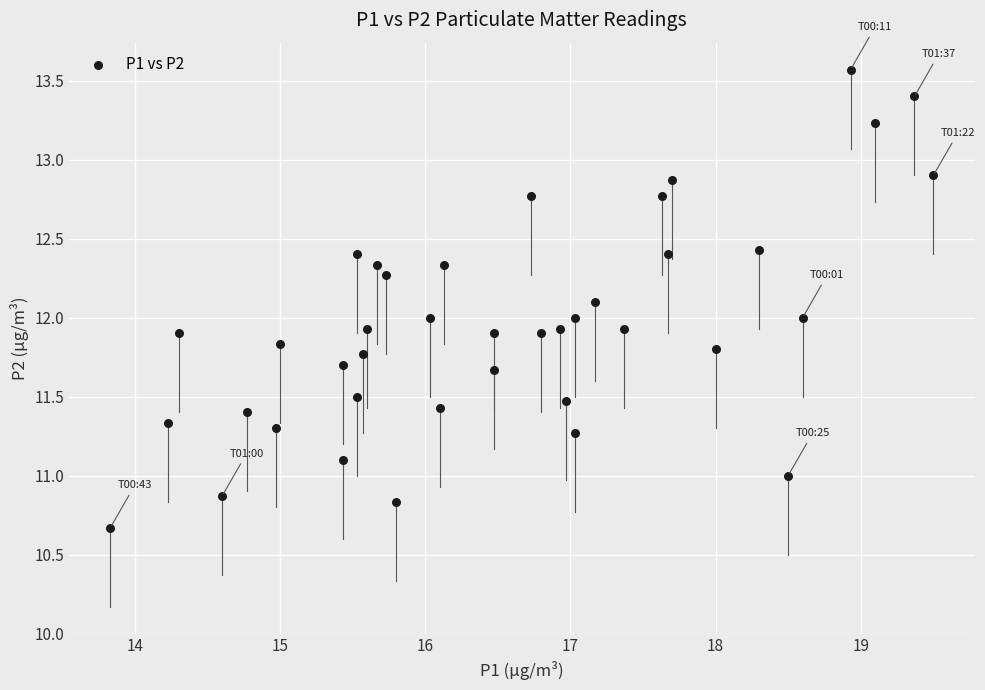

What is the range of Y values (max minus min)?

2.9